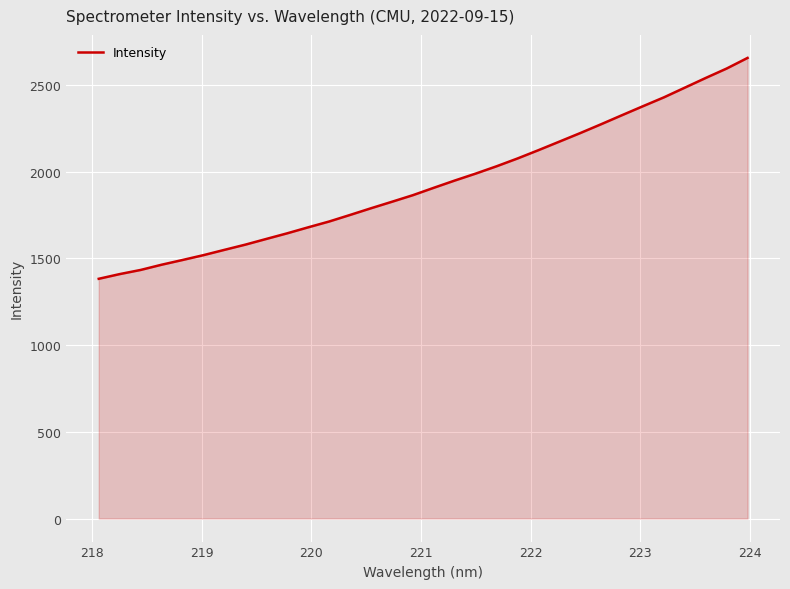

What is the maximum value shown in the chart?

2656.7